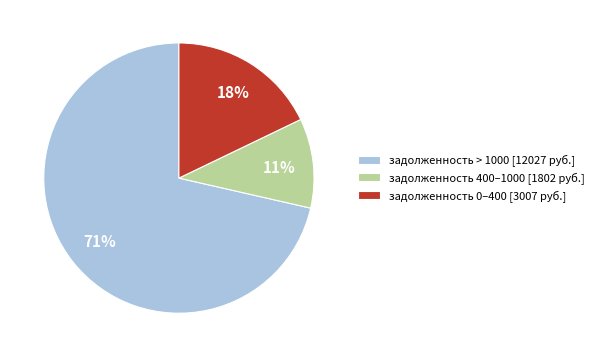

Combined, do задолженность 0–400 [3007 руб.] and задолженность > 1000 [12027 руб.] account for over 50%?

Yes